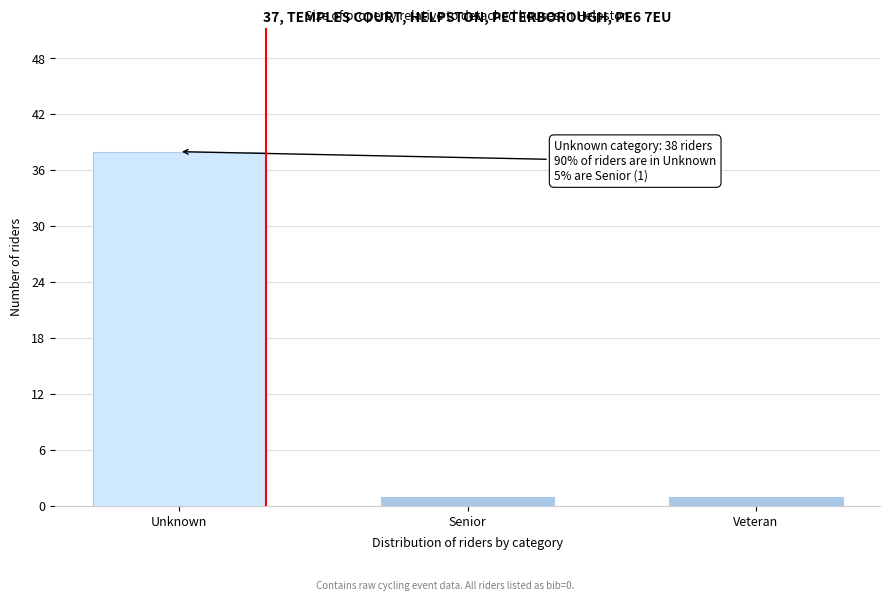

Reading right to left, what are all the values shown in this chart?

1	1	38